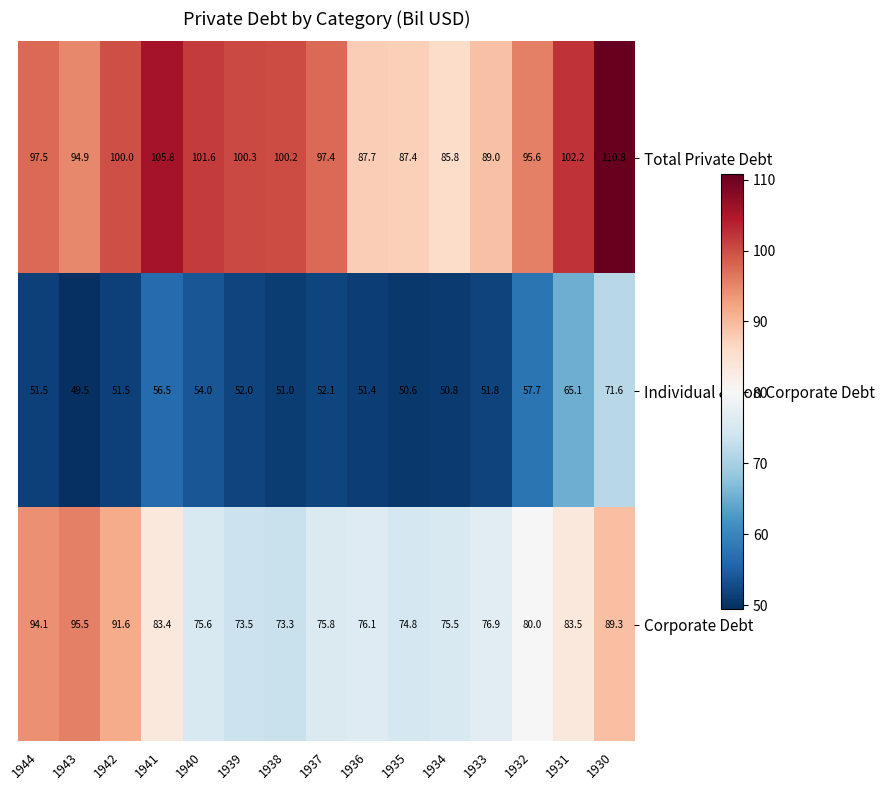

What is the average value of the Total Private Debt series?

97.1